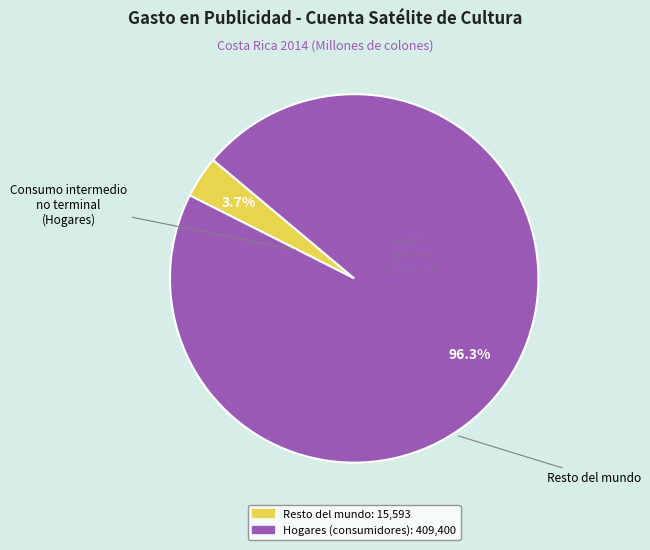

Is there a majority slice in this chart?

Yes